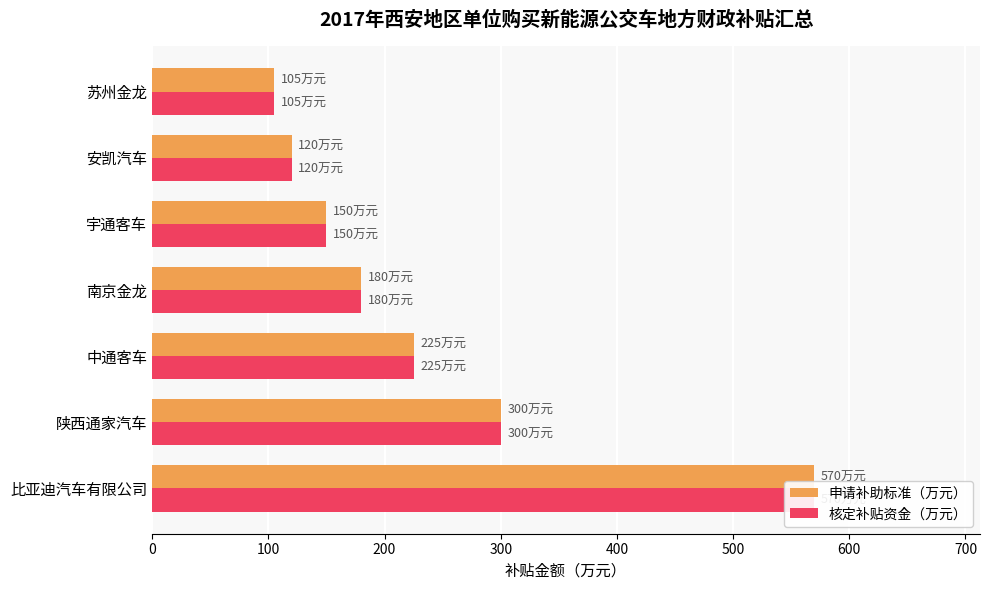

What is the average value of the 核定补贴资金（万元） series?

236